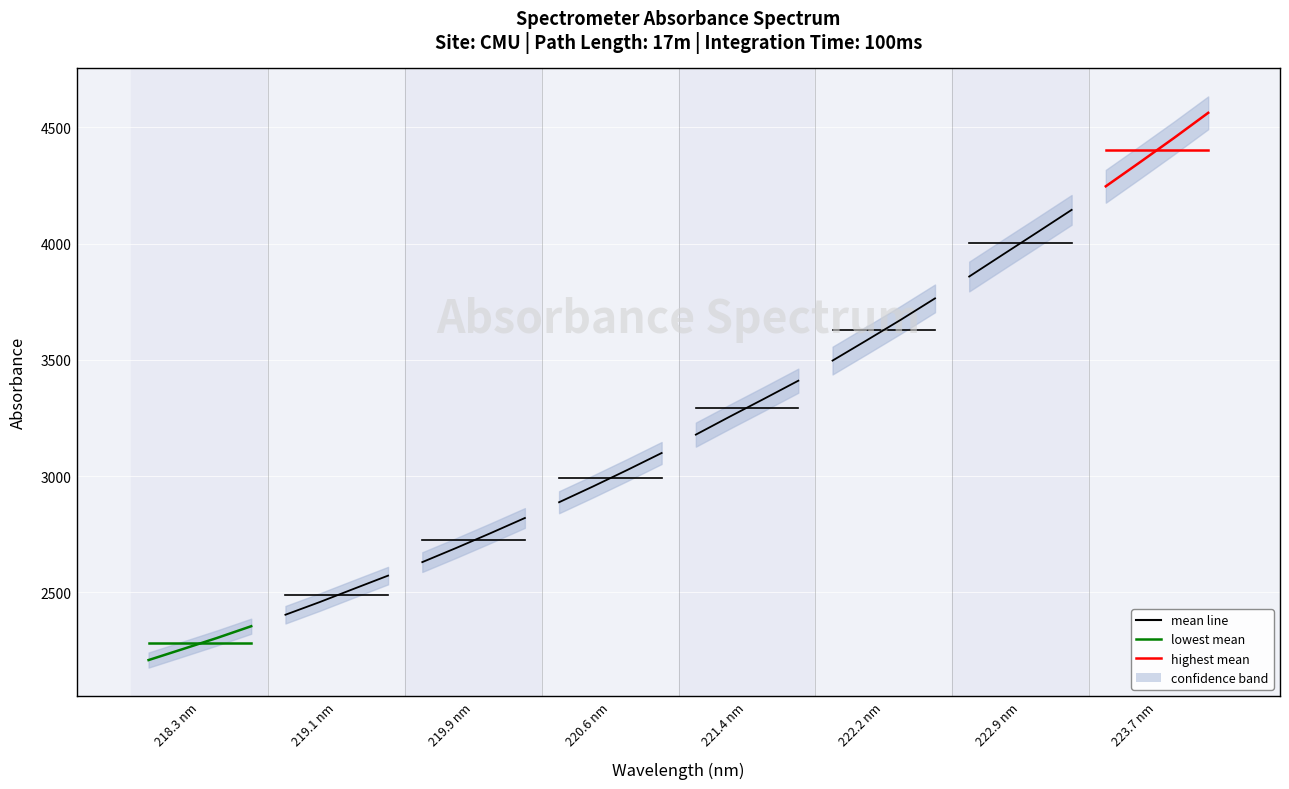

What is the minimum value shown in the chart?

2280.6